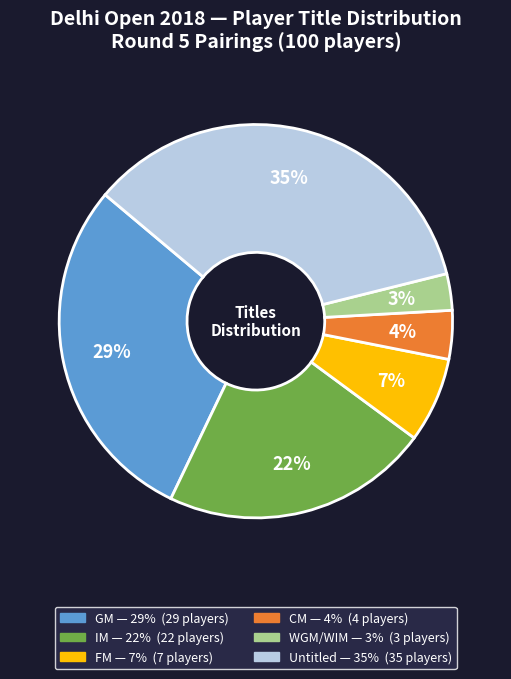

To the nearest percent, what is the average slice percentage?

17%